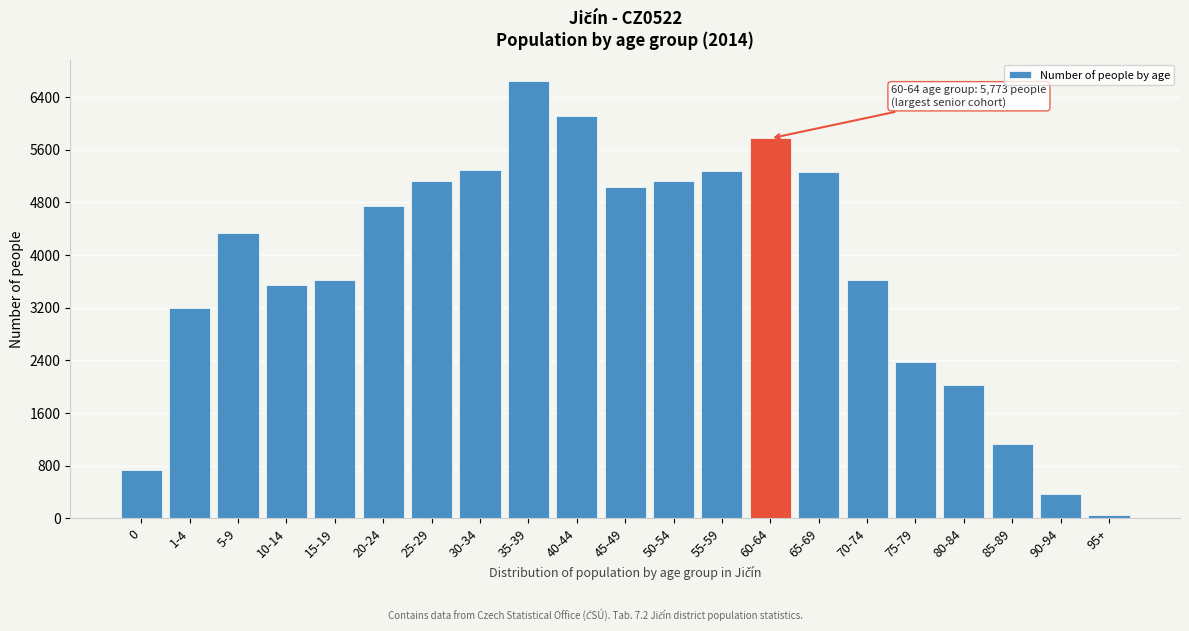

Is it true that the value at 50-54 is 5127?

True